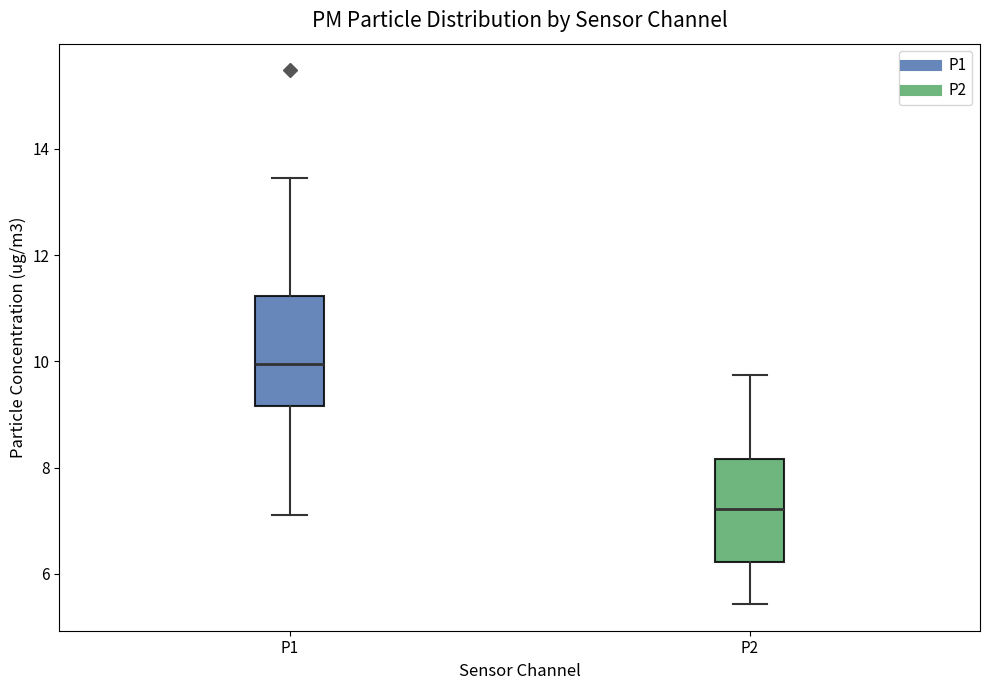

Which box has the lowest median line?

P2